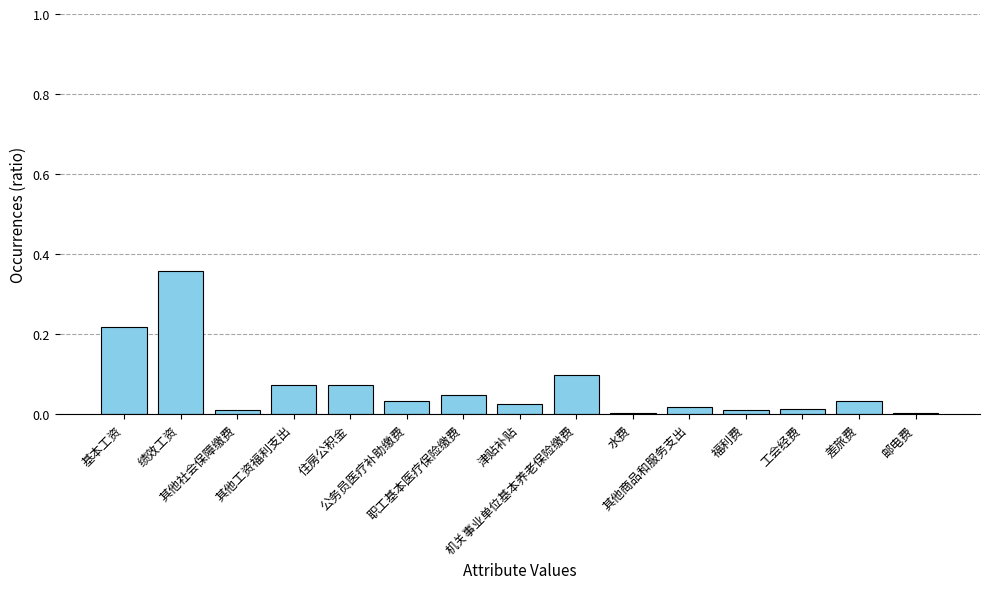

What is the sum of all values?

1.0